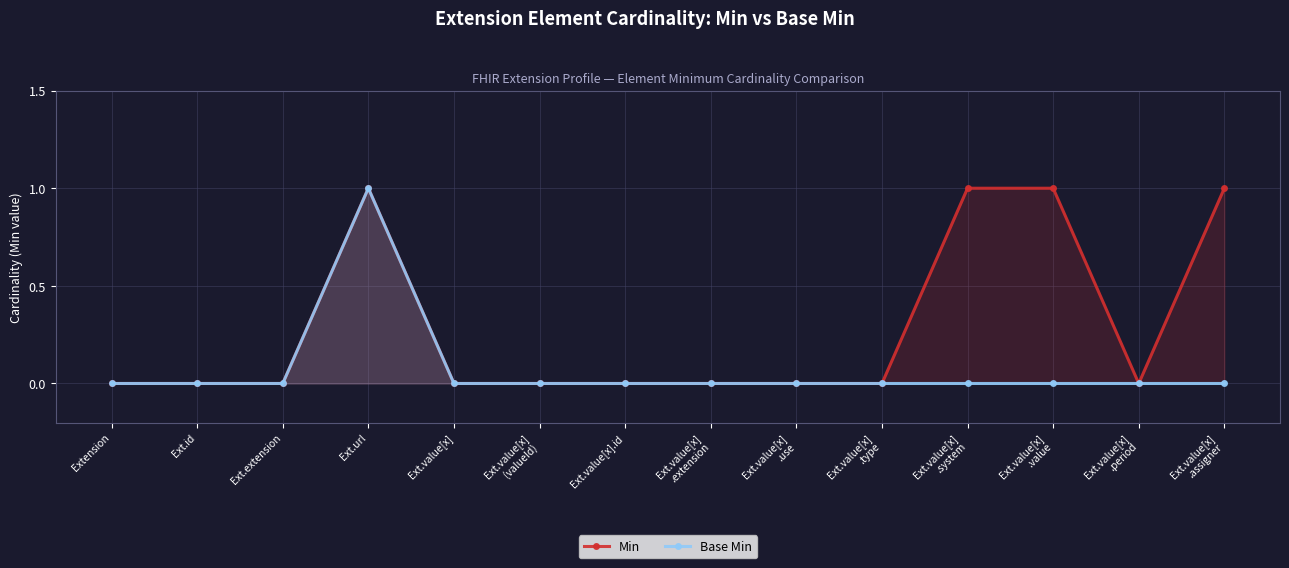

Is it true that Base Min equals -1 at Ext.id?

False